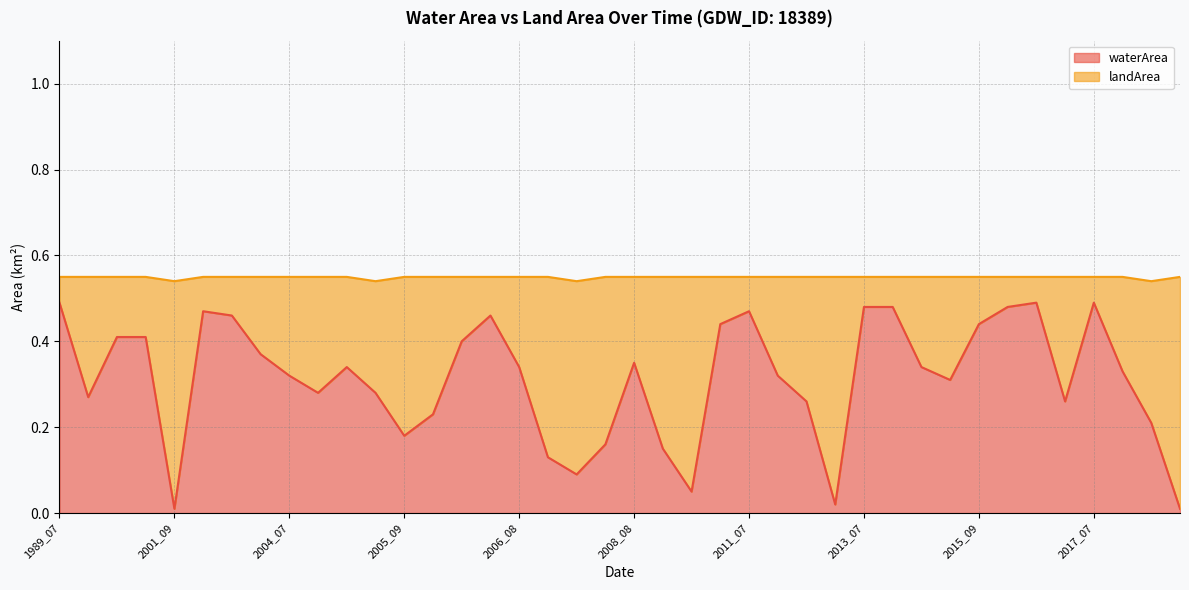

What is the change in value from 2004_08 to 2016_06?

+0.2